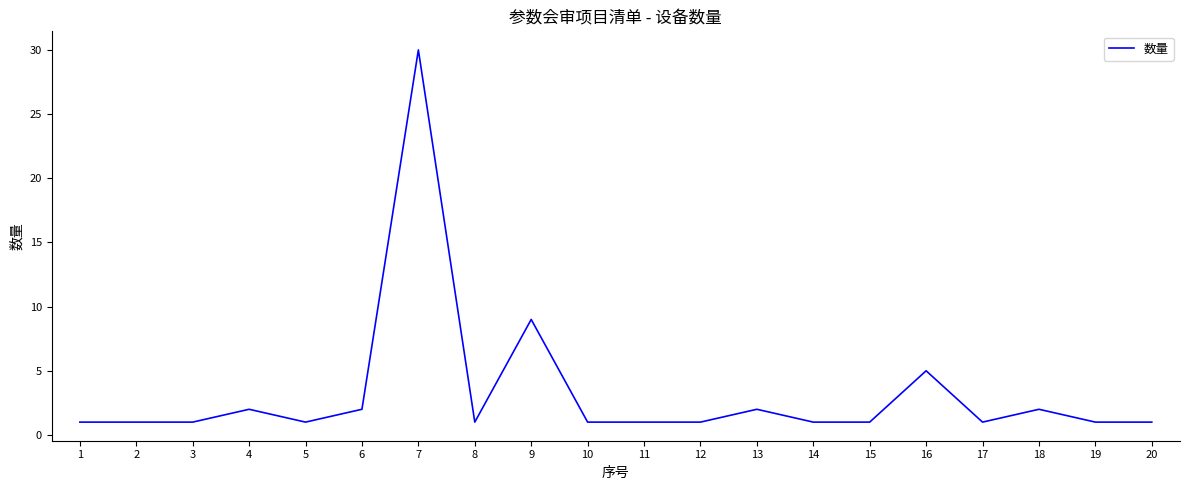

What is the difference between the maximum and minimum values?

29